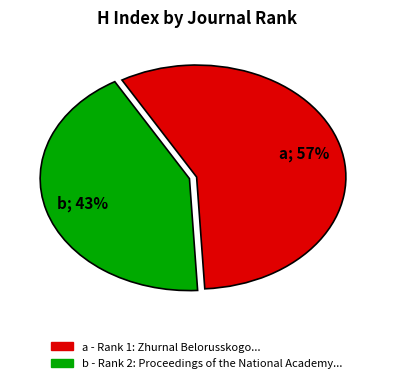

To the nearest percent, what is the average slice percentage?

50%